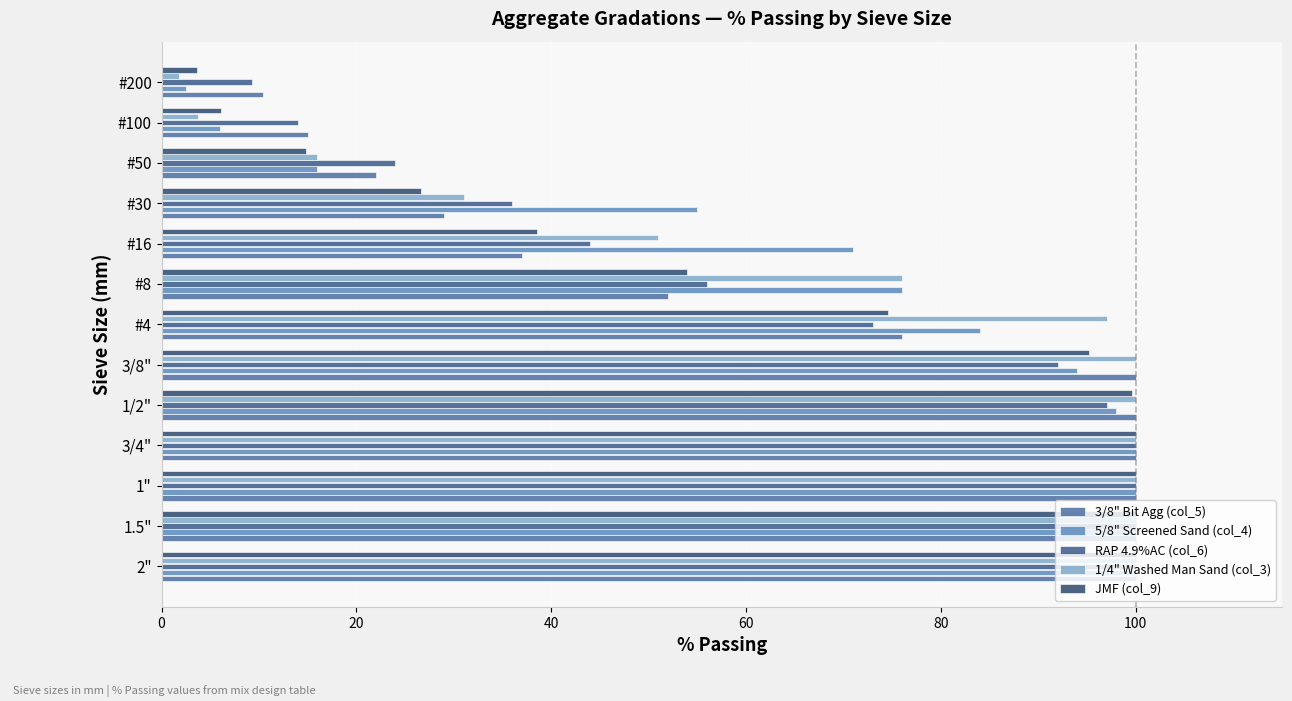

What is the greatest value displayed?

100.0